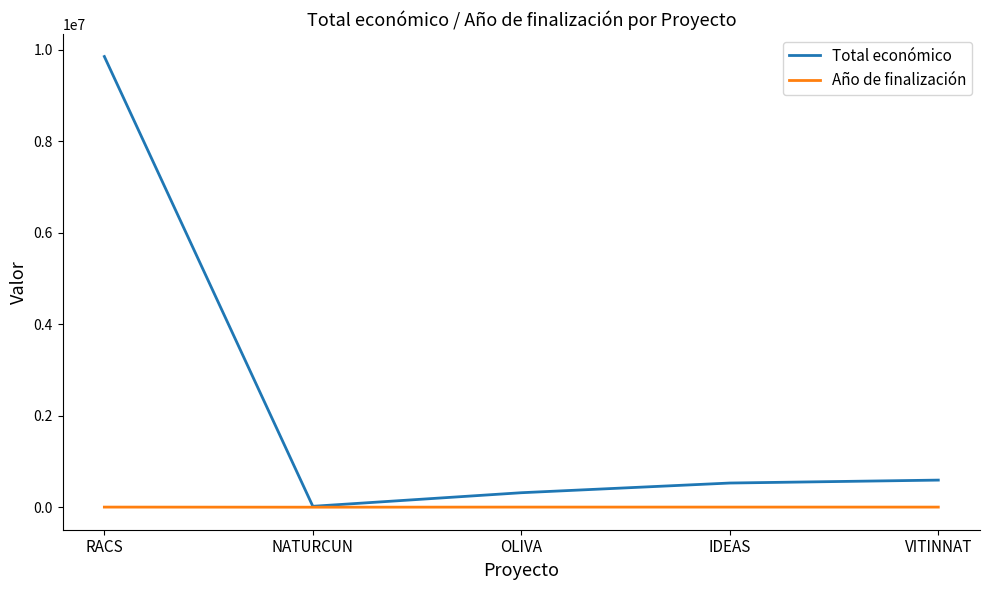

In Total económico, how many points are lower than both neighbors (excluding endpoints)?

1